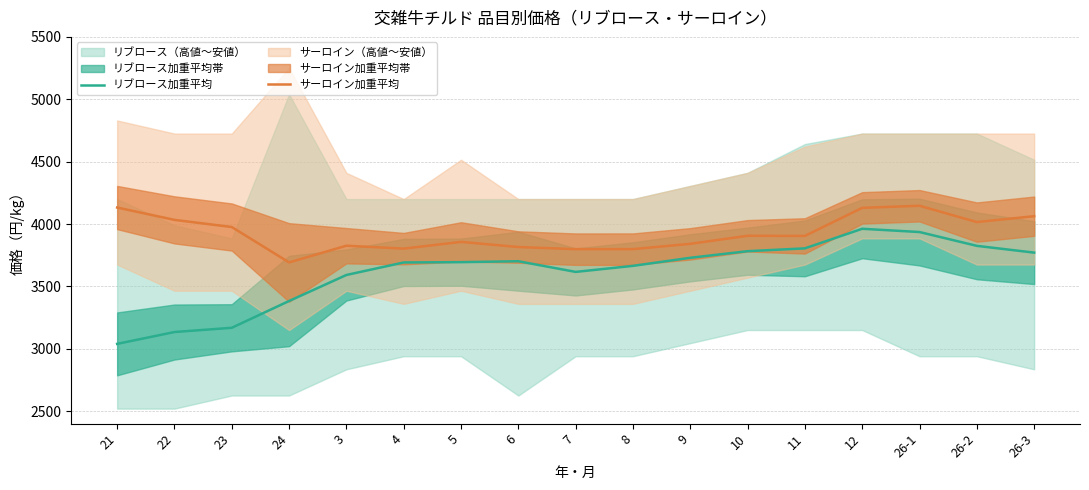

List the series in order of their overall mean, highest first.

サーロイン加重平均, リブロース加重平均